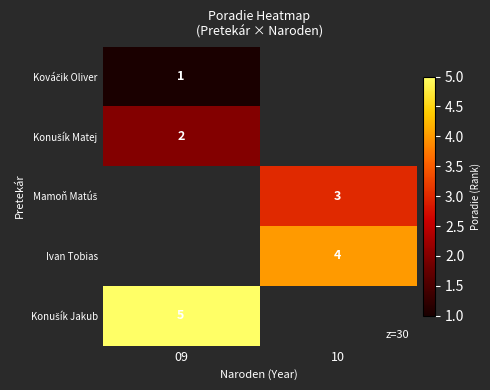

True or false: Ivan Tobias has a value of 5 at 10.

False